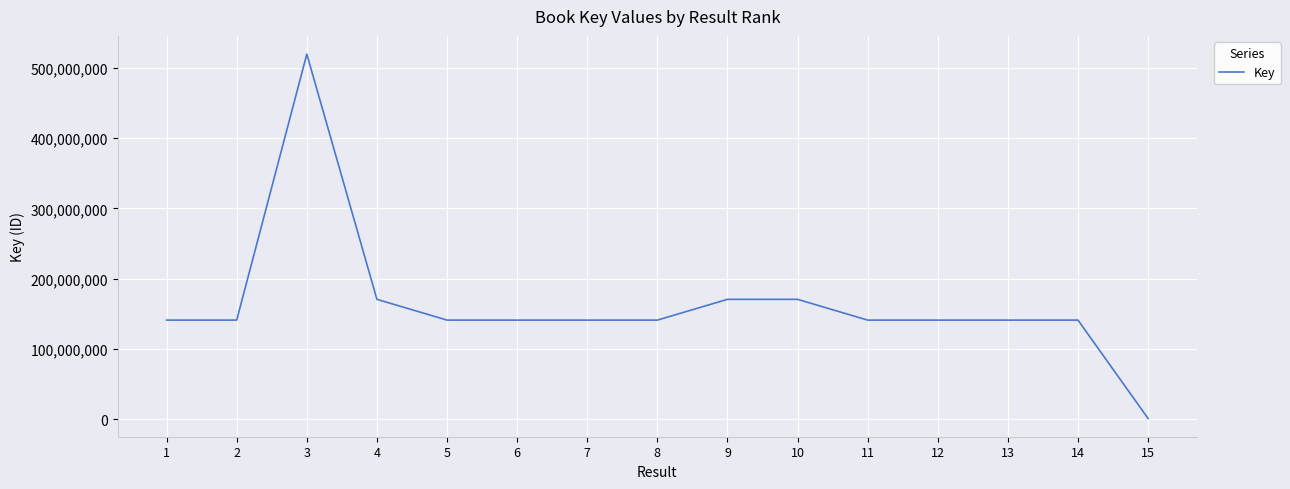

What is the sum of all values?

2442216955